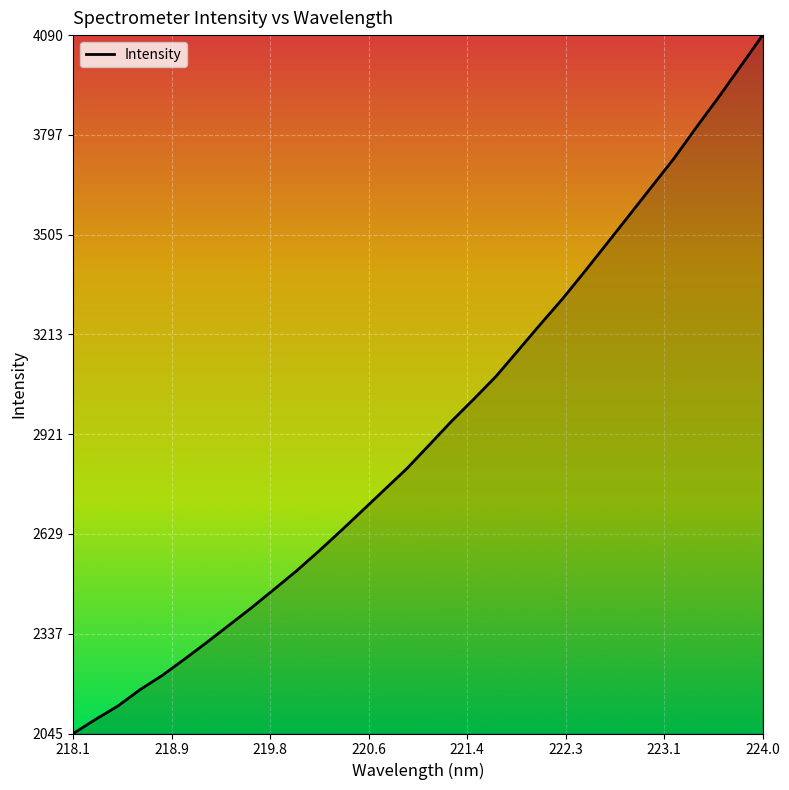

What is the minimum value shown in the chart?

2044.6